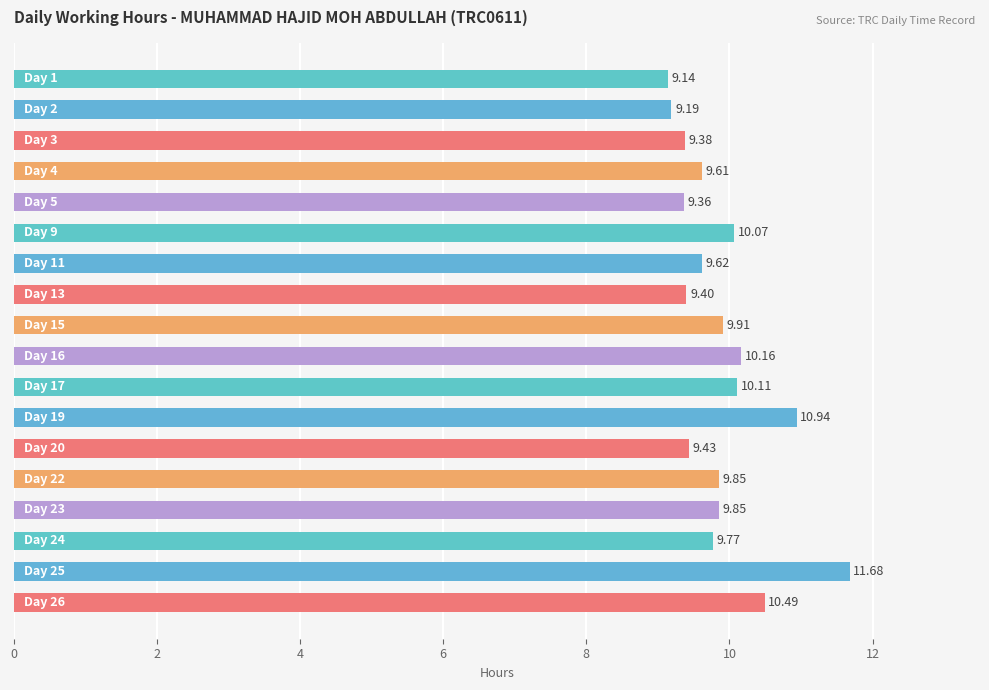

What is the average value?

9.9